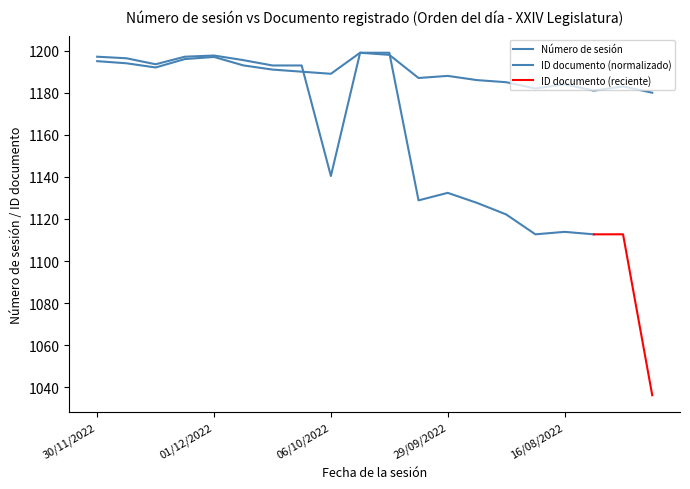

What is the sum of the values at 16/08/2022 and 25/08/2022?

2369